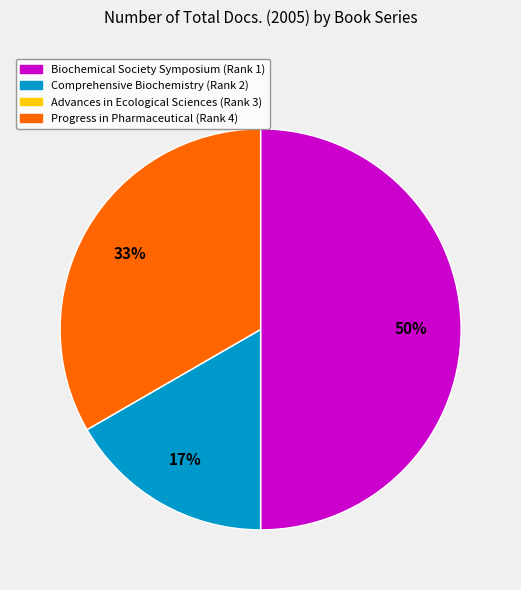

To the nearest percent, what is the average slice percentage?

25%